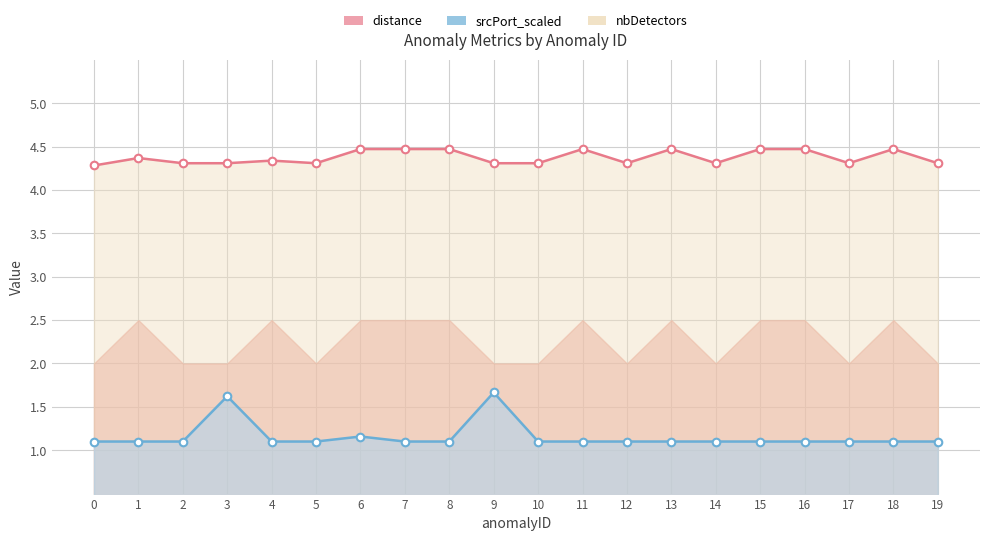

Which series reaches the maximum Y coordinate?

distance